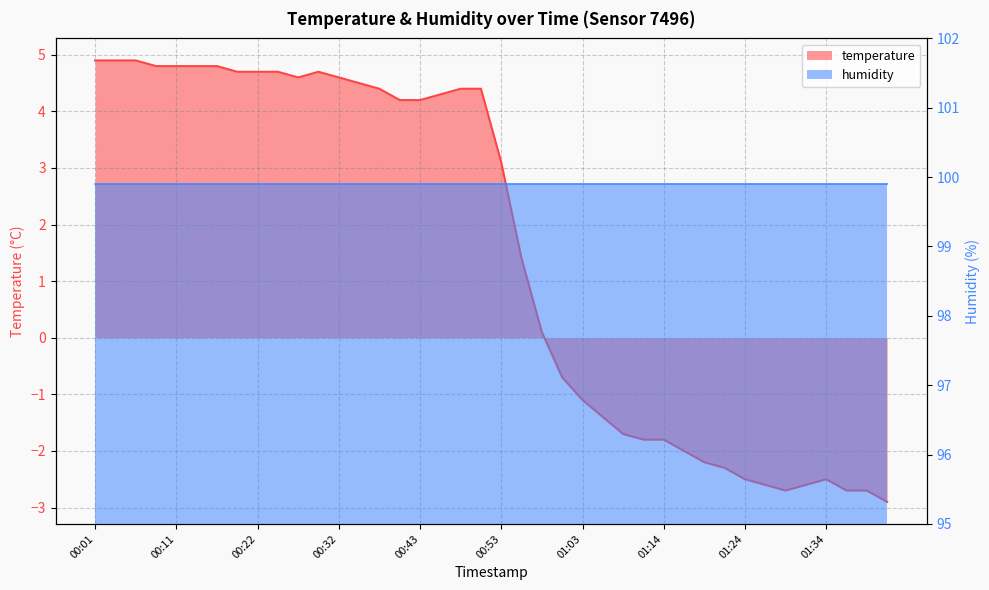

How many values are below zero?

17